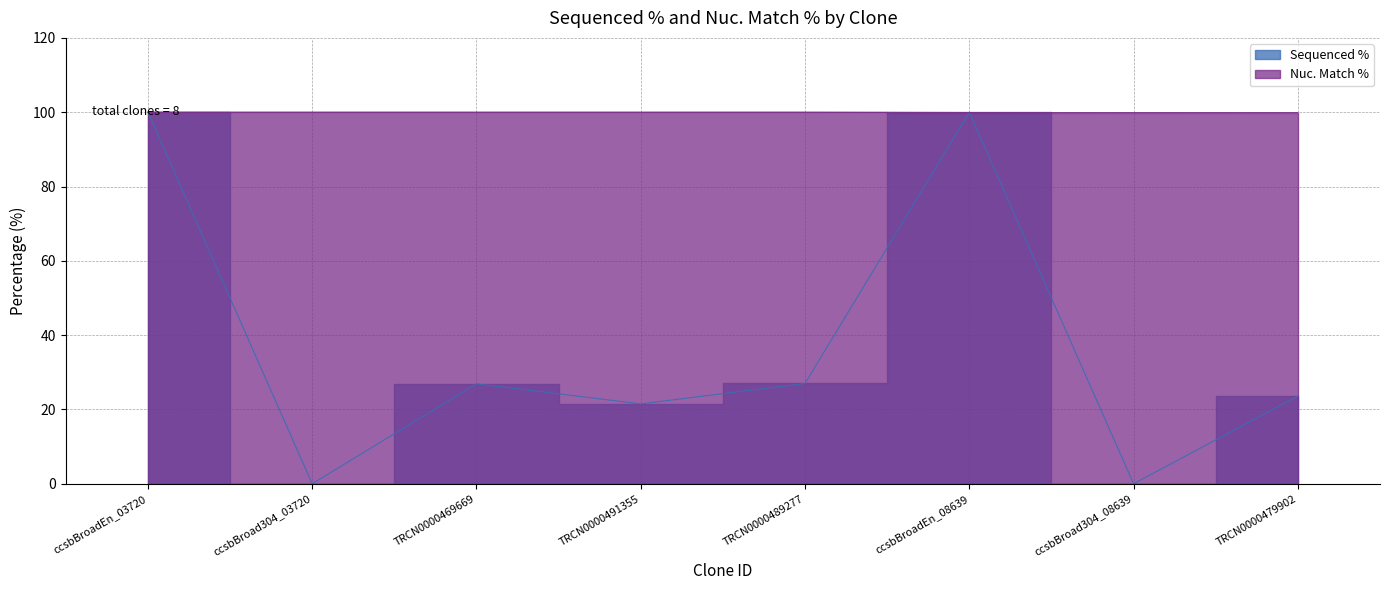

The Sequenced % series shows 0.0 at ccsbBroad304_03720. True or false?

True